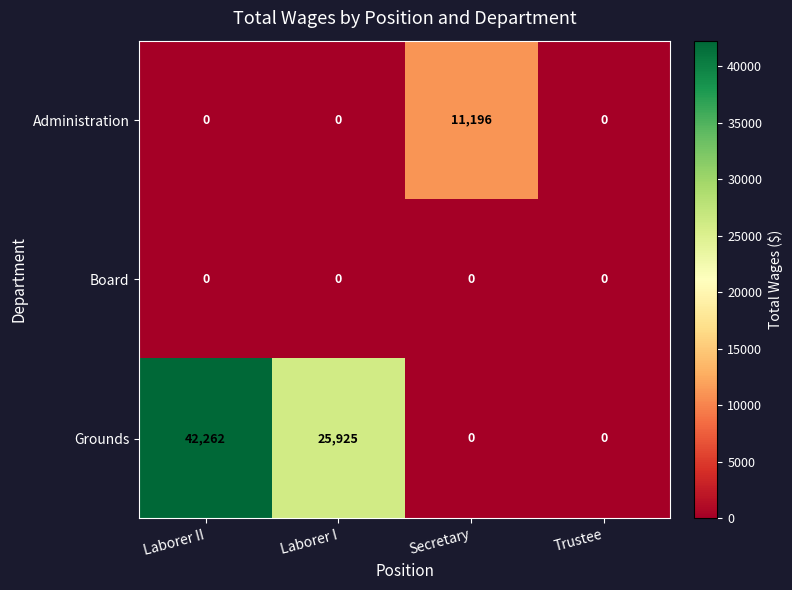

The Administration series shows 11196 at Secretary. True or false?

True